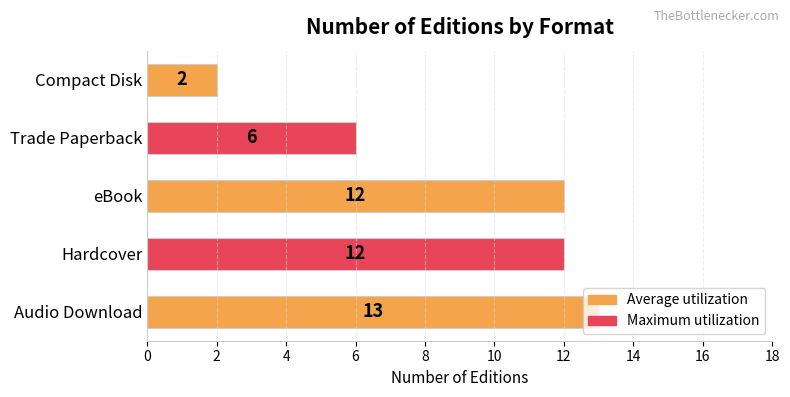

What is the difference between the maximum and minimum values?

11